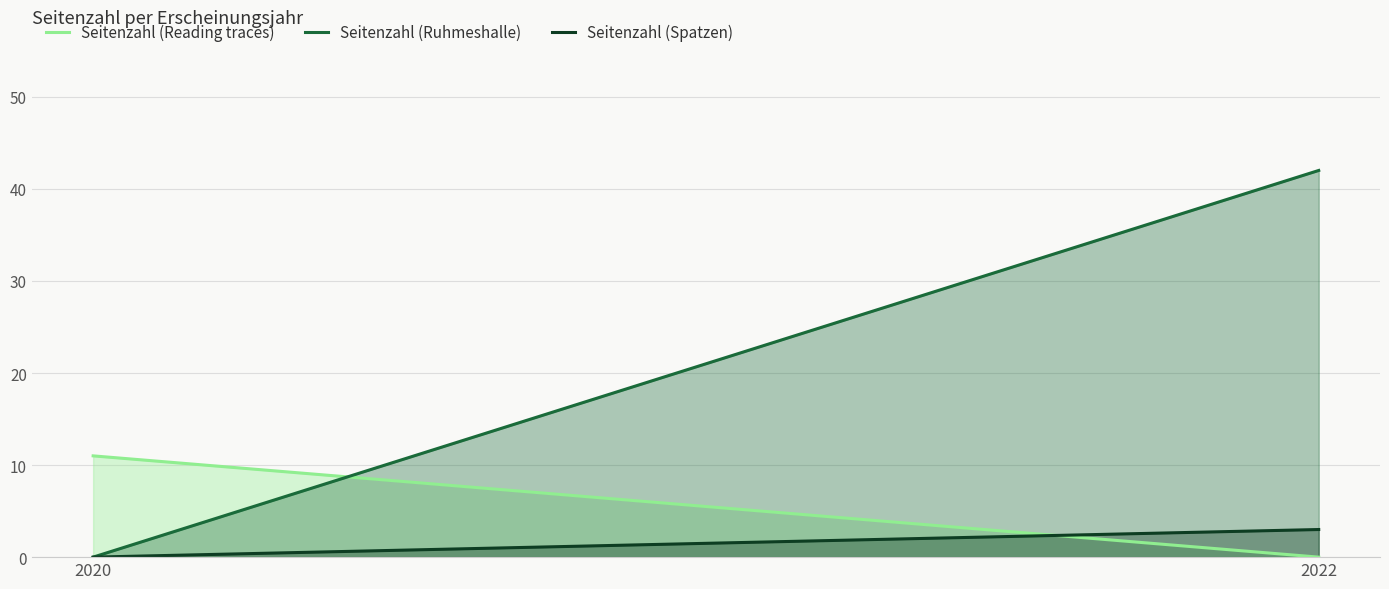

At which category does the chart reach its peak across all series?

2022